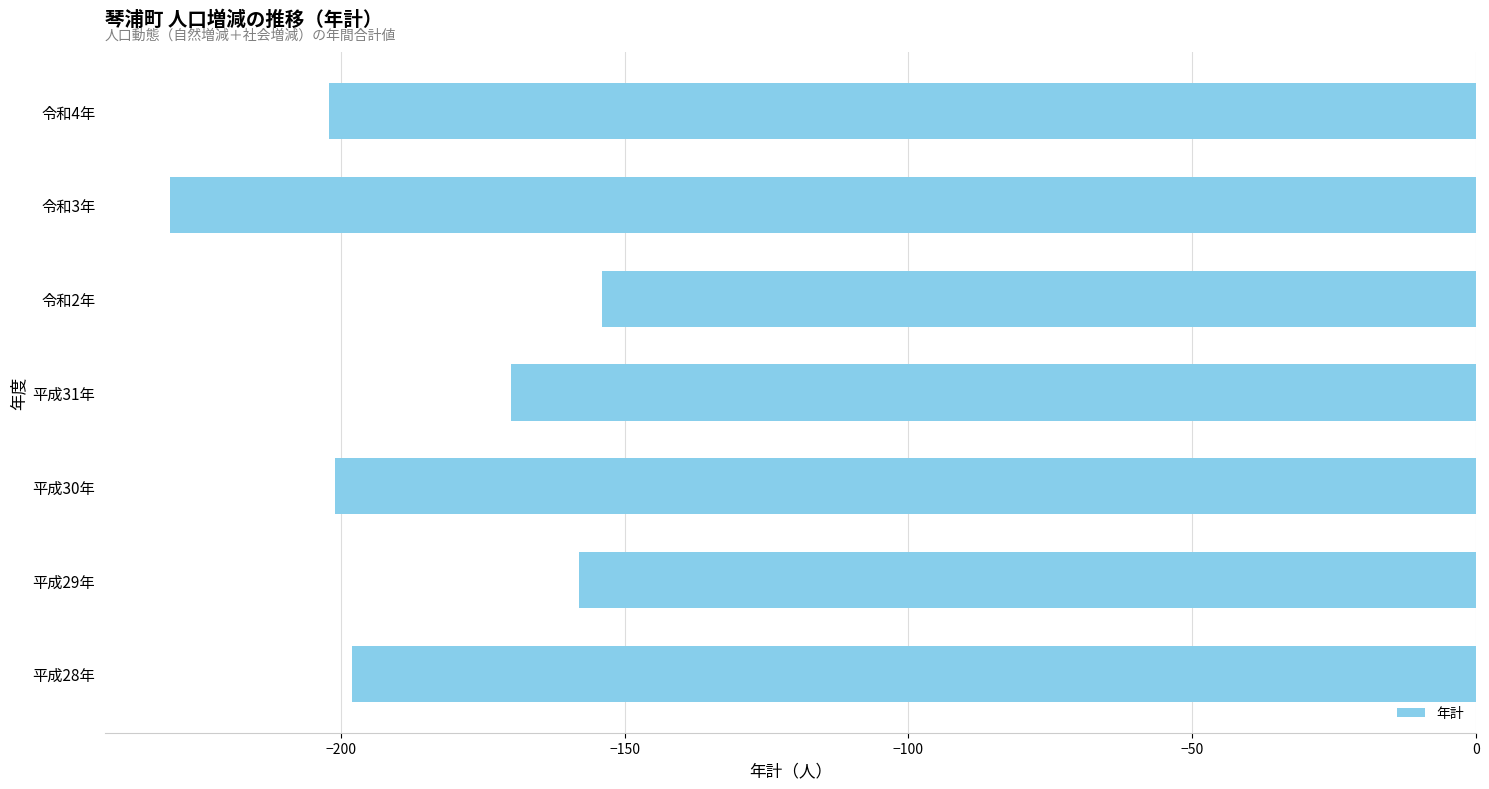

What is the difference between the maximum and minimum values?

76